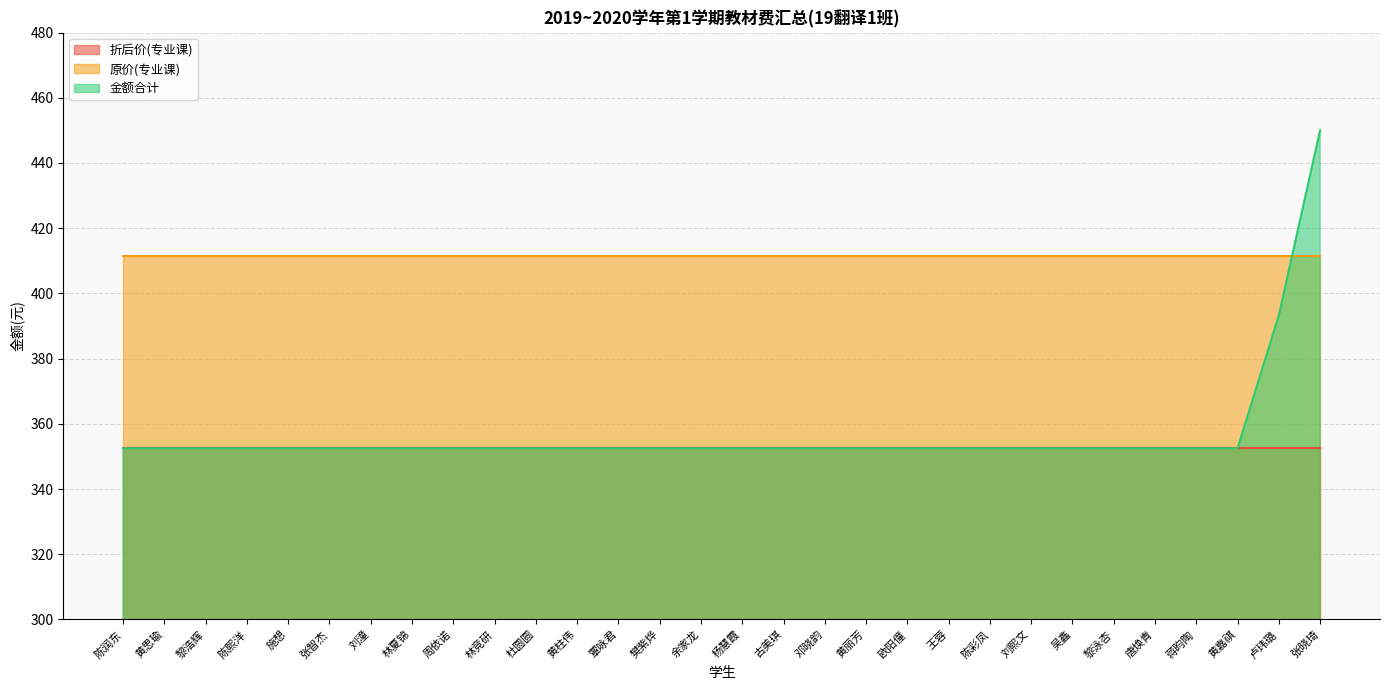

List the series in order of their peak value, highest first.

金额合计, 原价(专业课), 折后价(专业课)